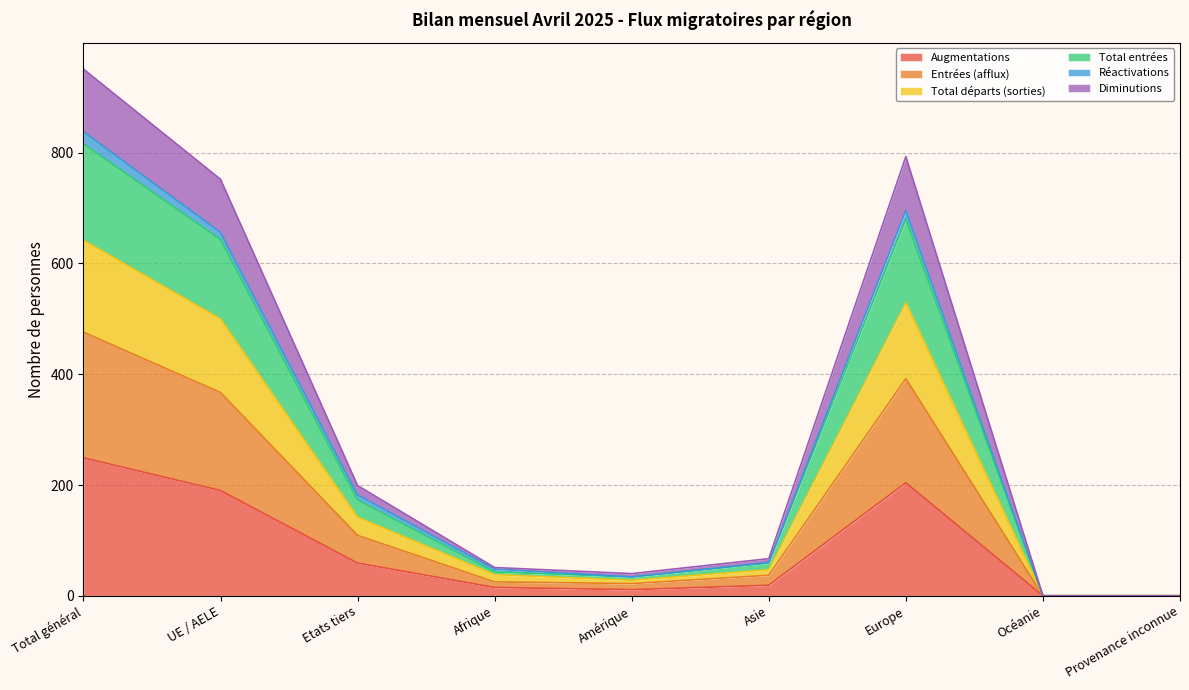

Where is the first local minimum for Total entrées?

Amérique